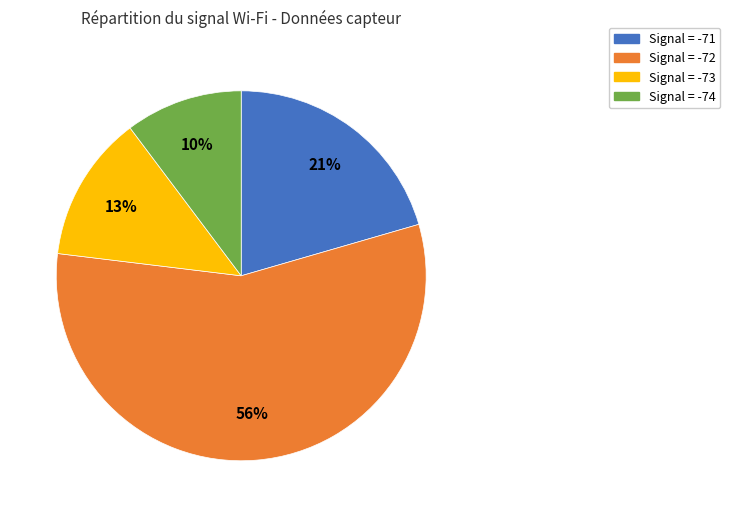

How many segments does this pie chart have?

4